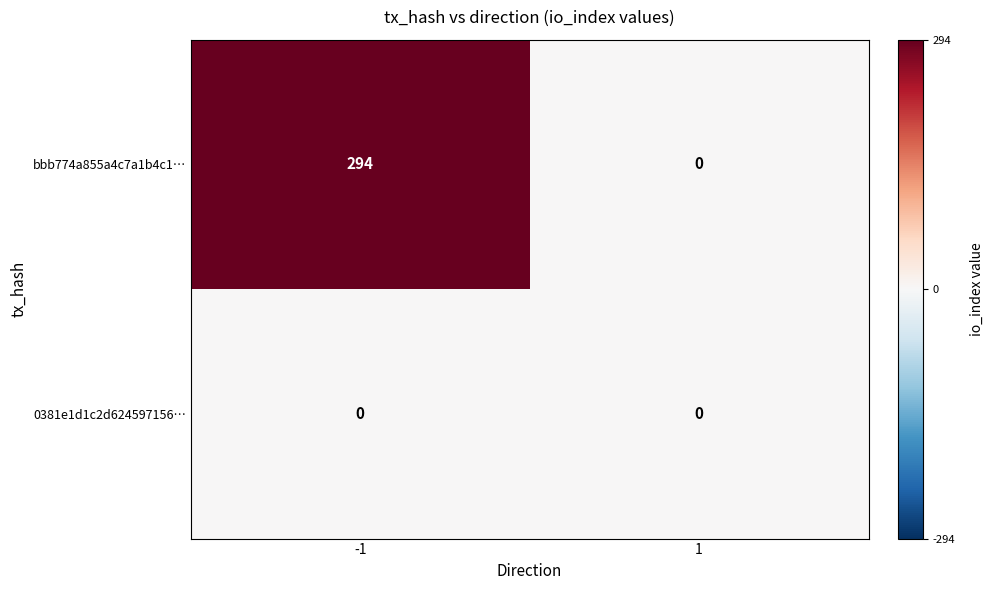

What is the greatest value displayed?

294